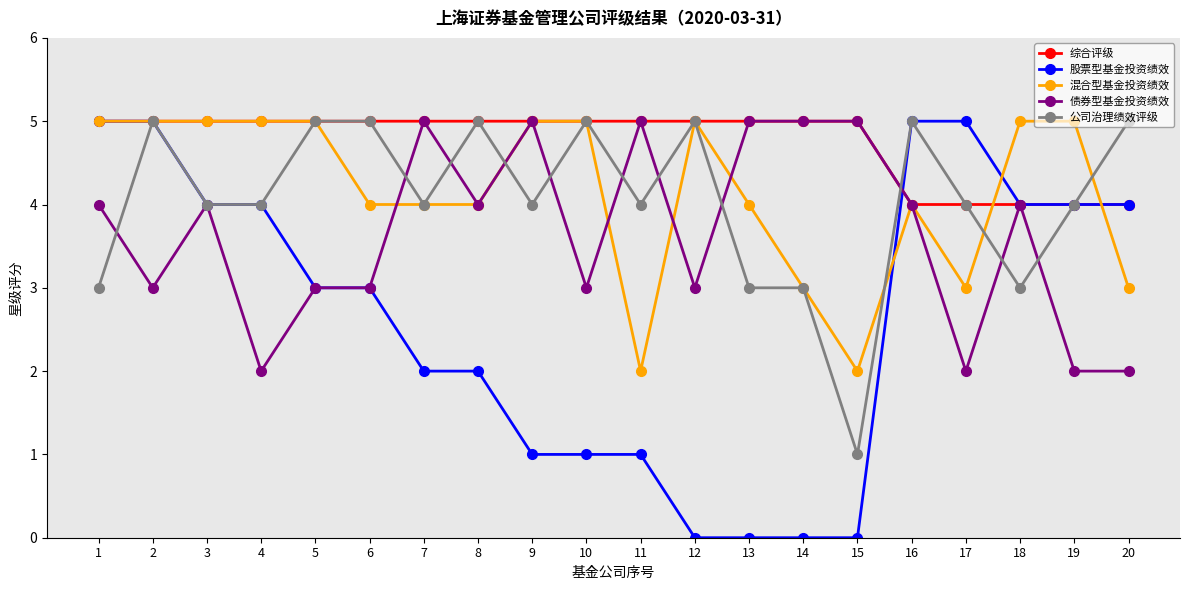

Is it true that 混合型基金投资绩效 equals 6 at 7?

False